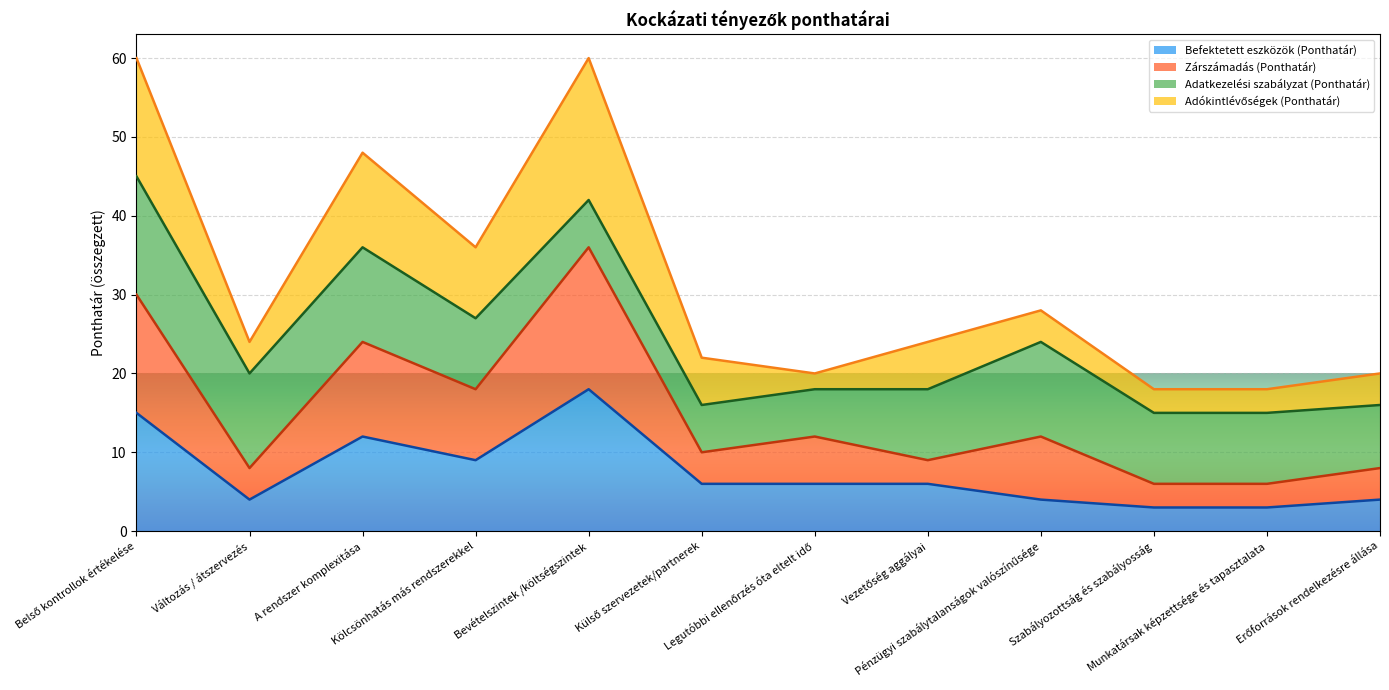

What is the minimum value for Befektetett eszközök (Ponthatár)?

3